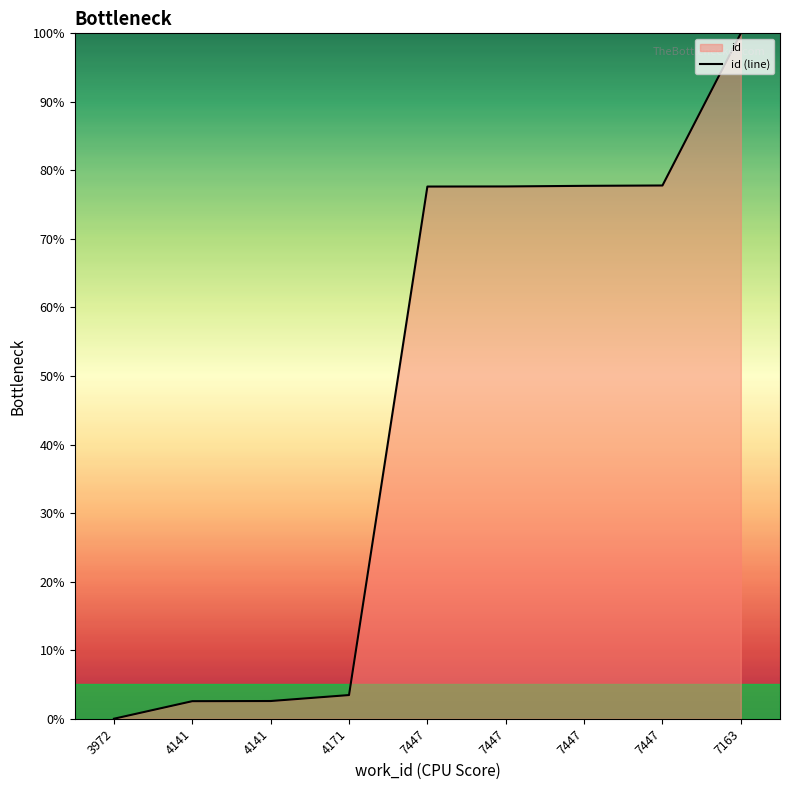

Which category has the lowest value across all series?

3972